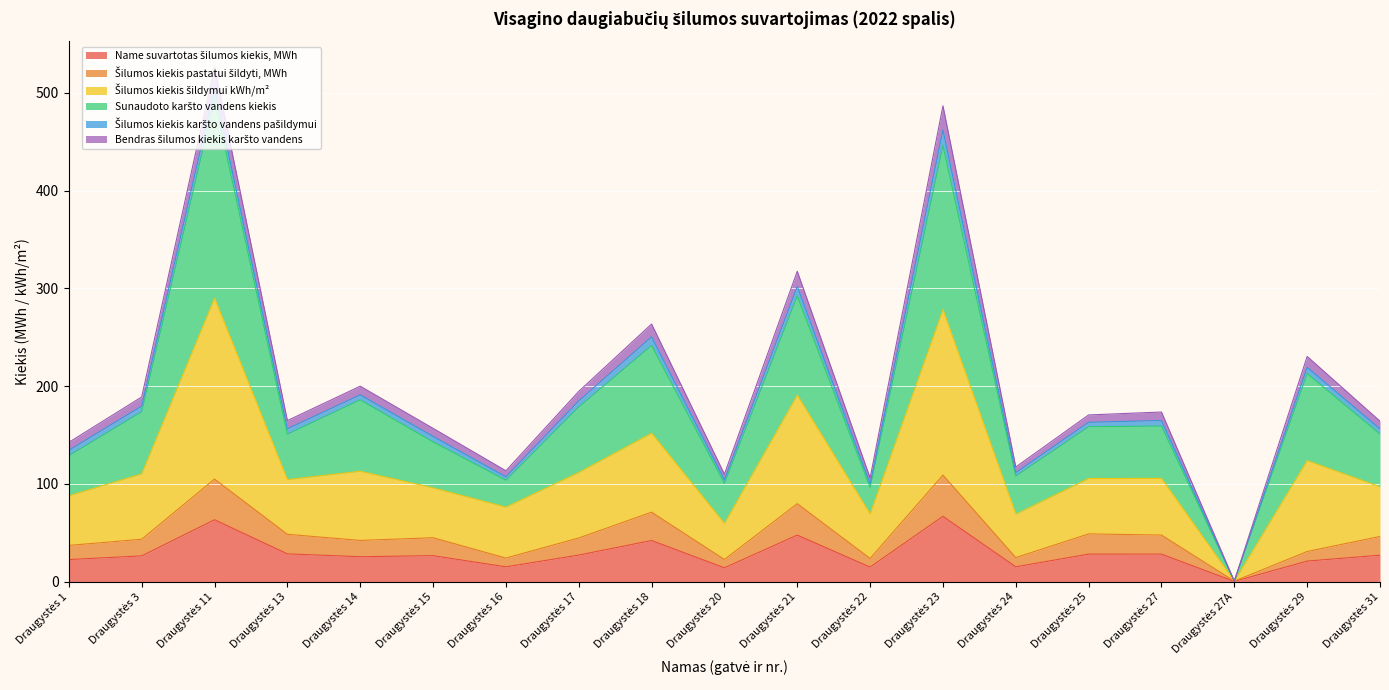

Does the chart display data point markers on the line(s)?

No